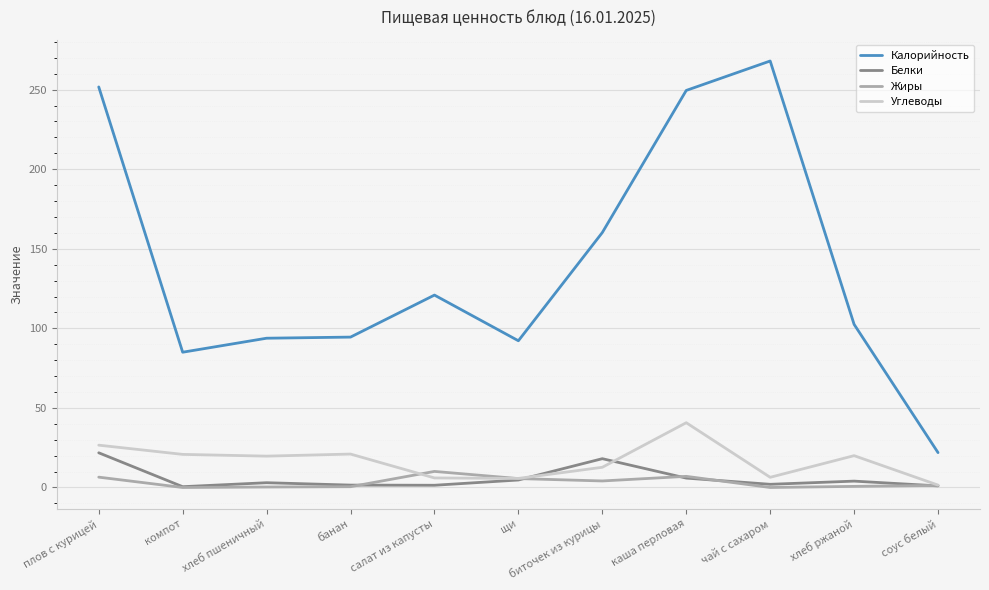

Does the chart have visible grid lines?

Yes